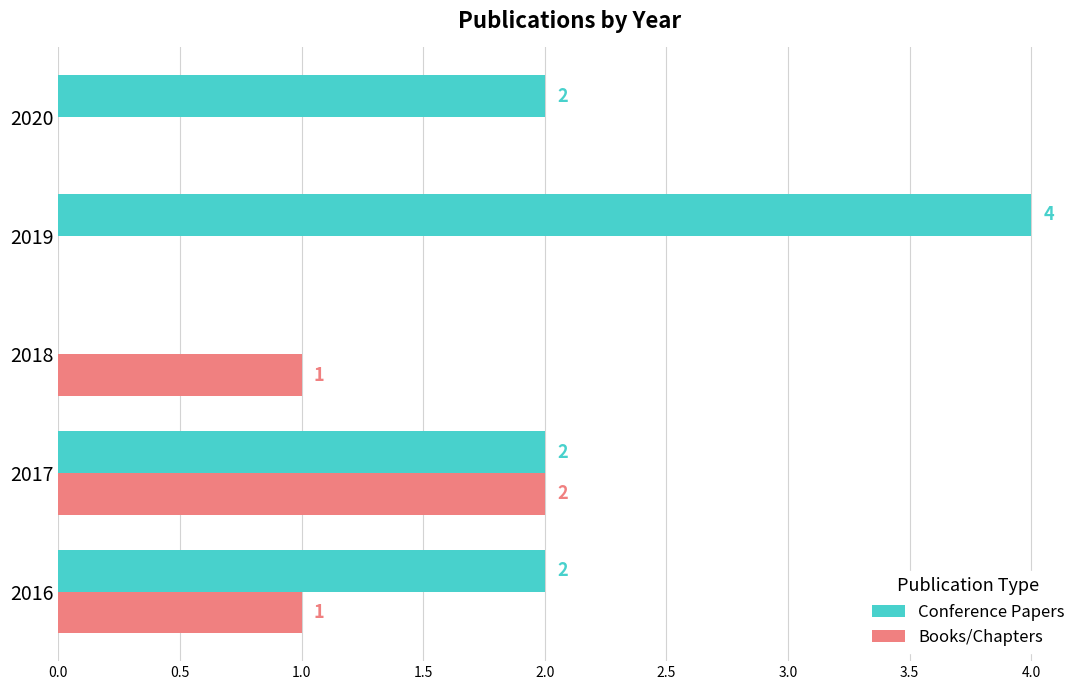

What are all the series names shown in the legend?

Conference Papers, Books/Chapters